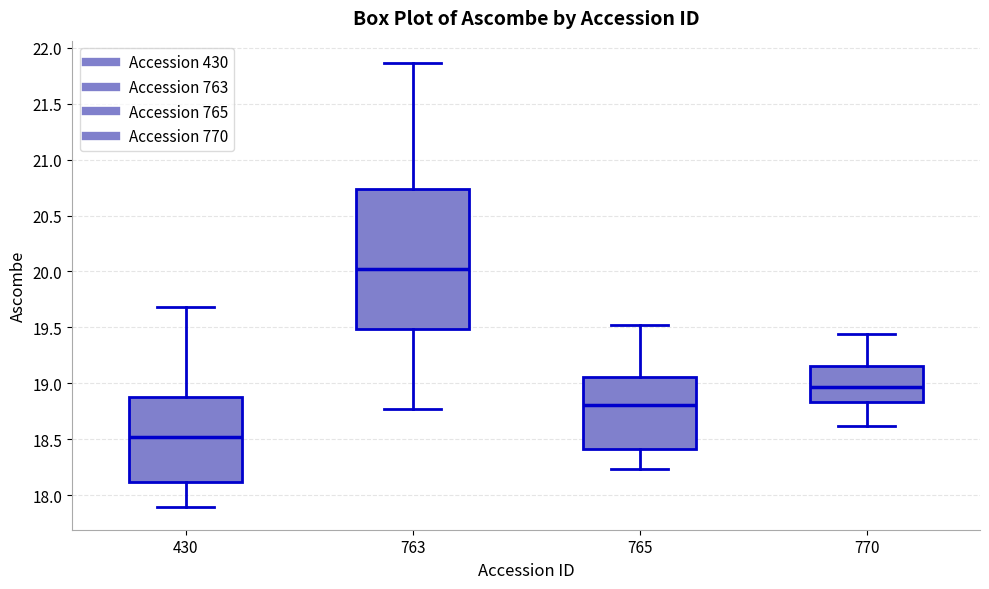

Which box's median line is the lowest?

430